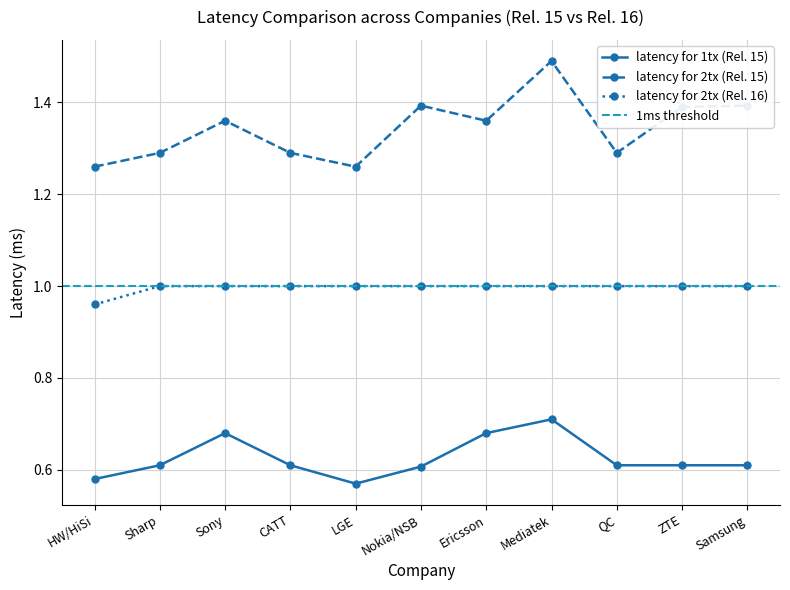

True or false: latency for 2tx (Rel. 16) and latency for 2tx (Rel. 15) intersect in this chart.

False